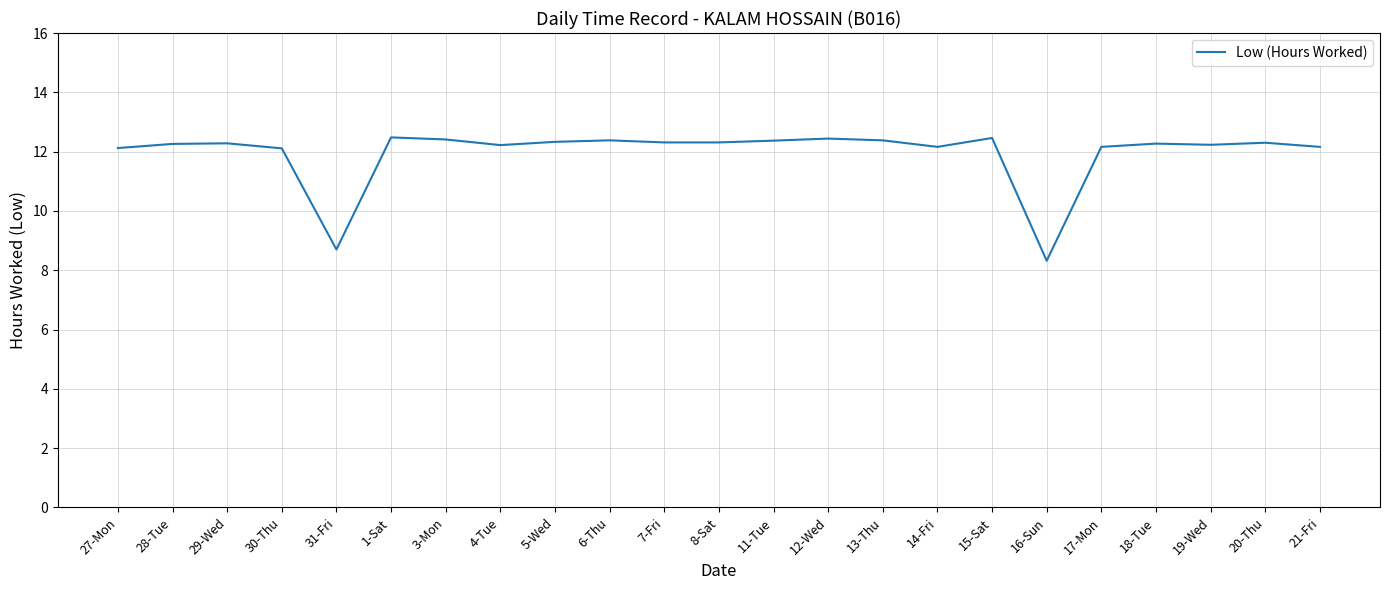

Is this an area chart (filled region under the line)?

No